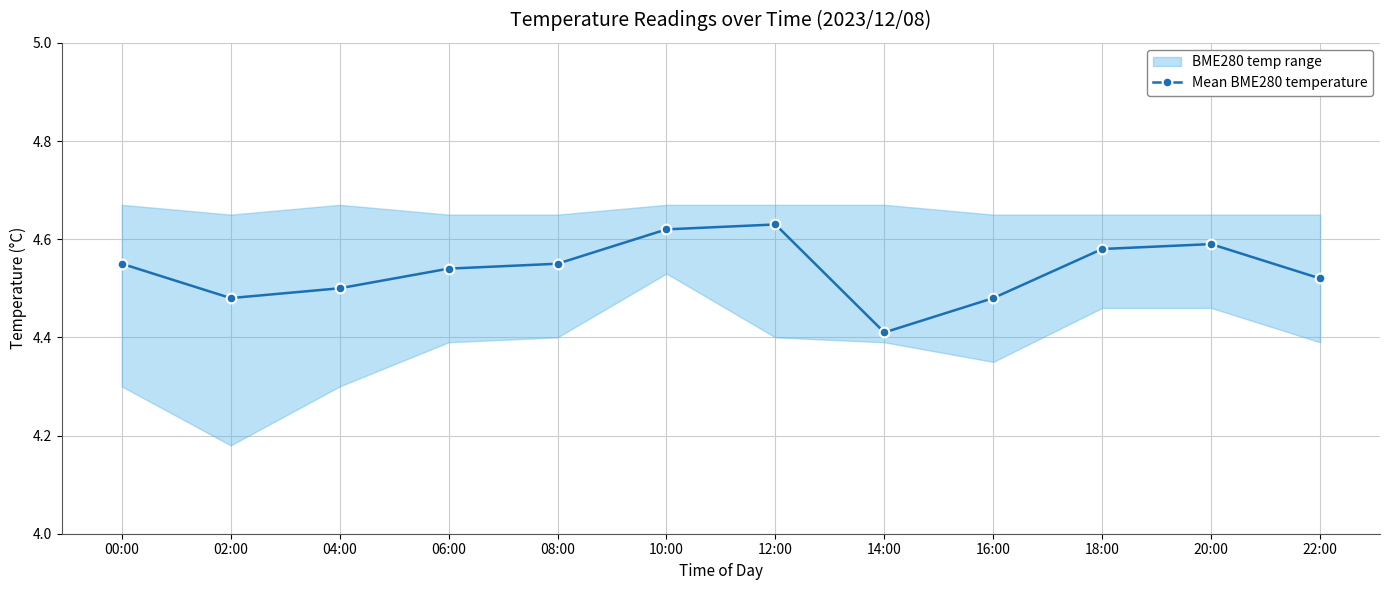

What is the value of the 10th point from the left?

4.6